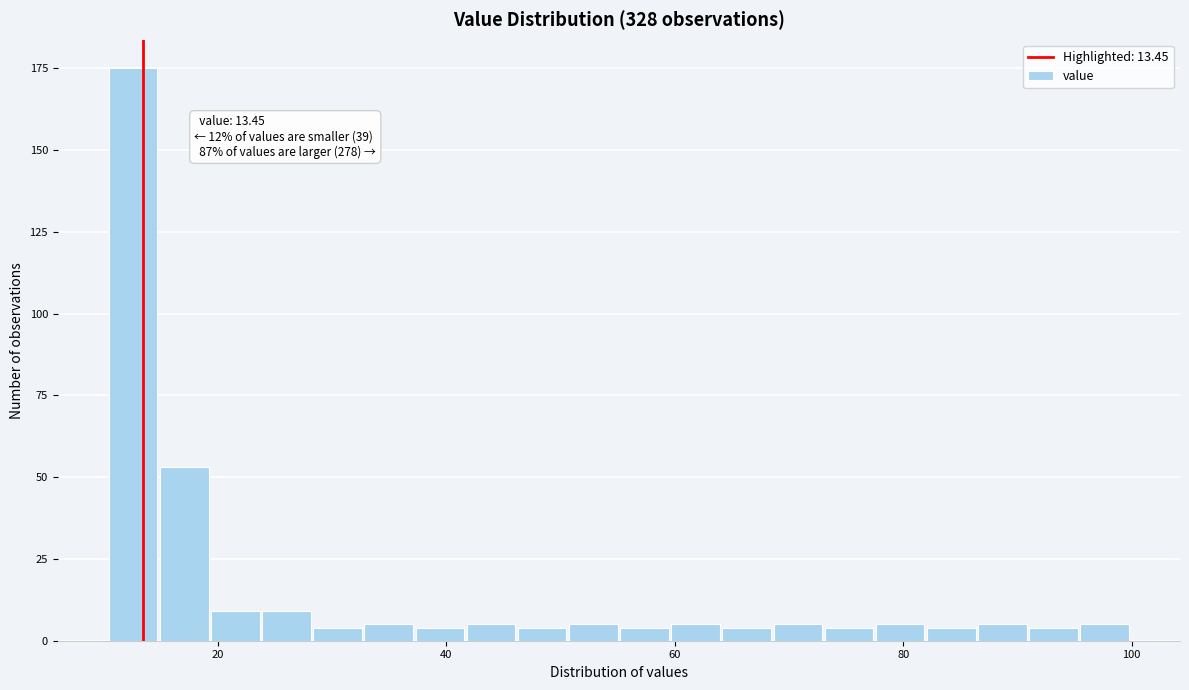

Around what value on the x-axis is the tallest bar? Give the approximate position of its centre, as read against the axis.

12